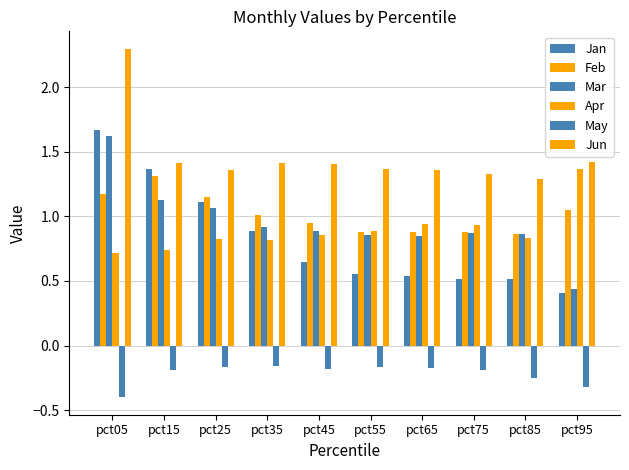

The Mar series shows 1.4 at pct35. True or false?

False